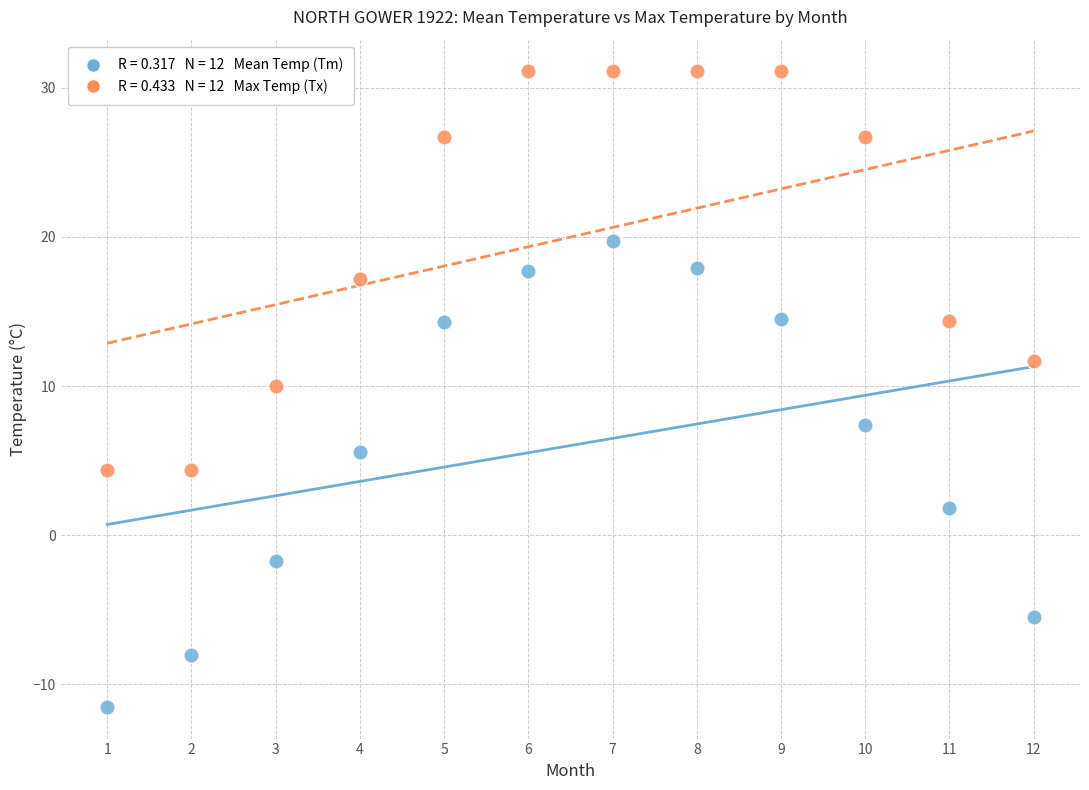

Across all series, what Y value is closest to 9?

10.0